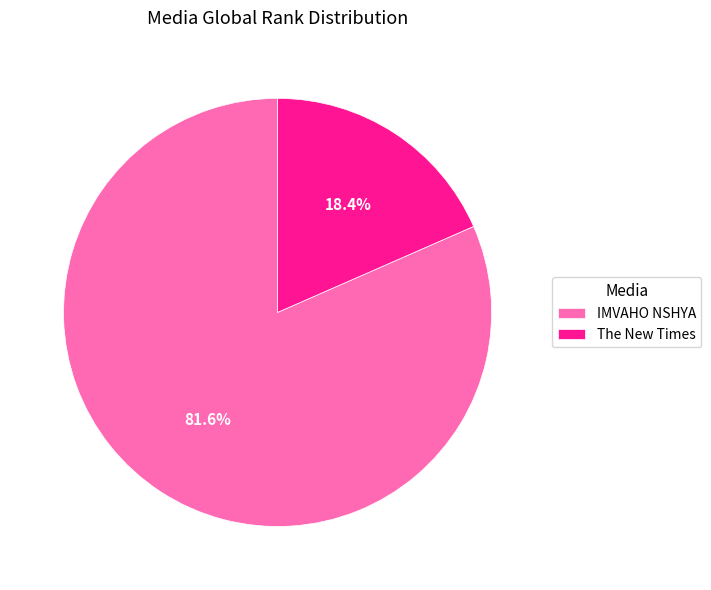

What is the majority slice?

IMVAHO NSHYA